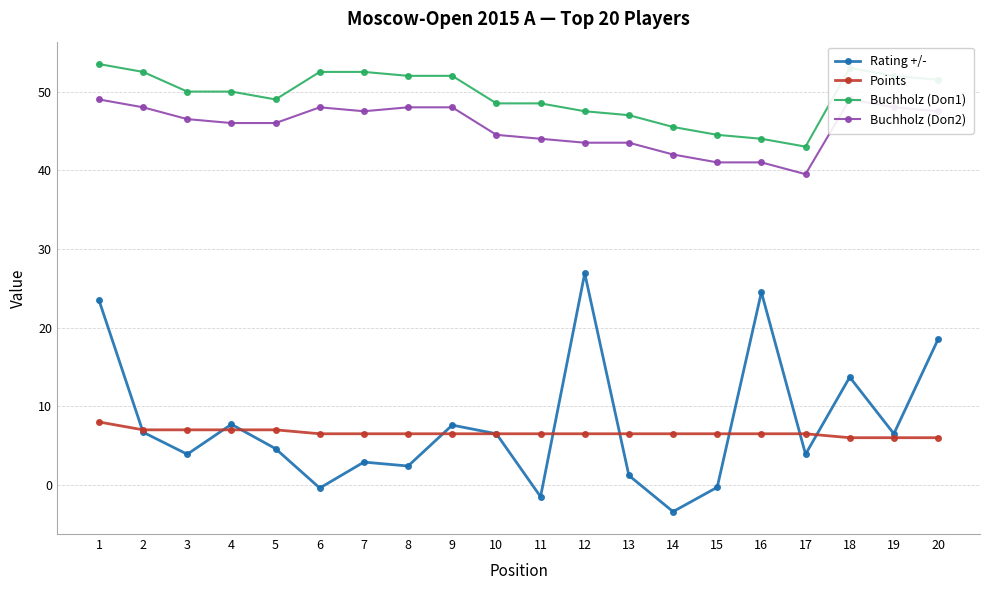

Is this an area chart (filled region under the line)?

No